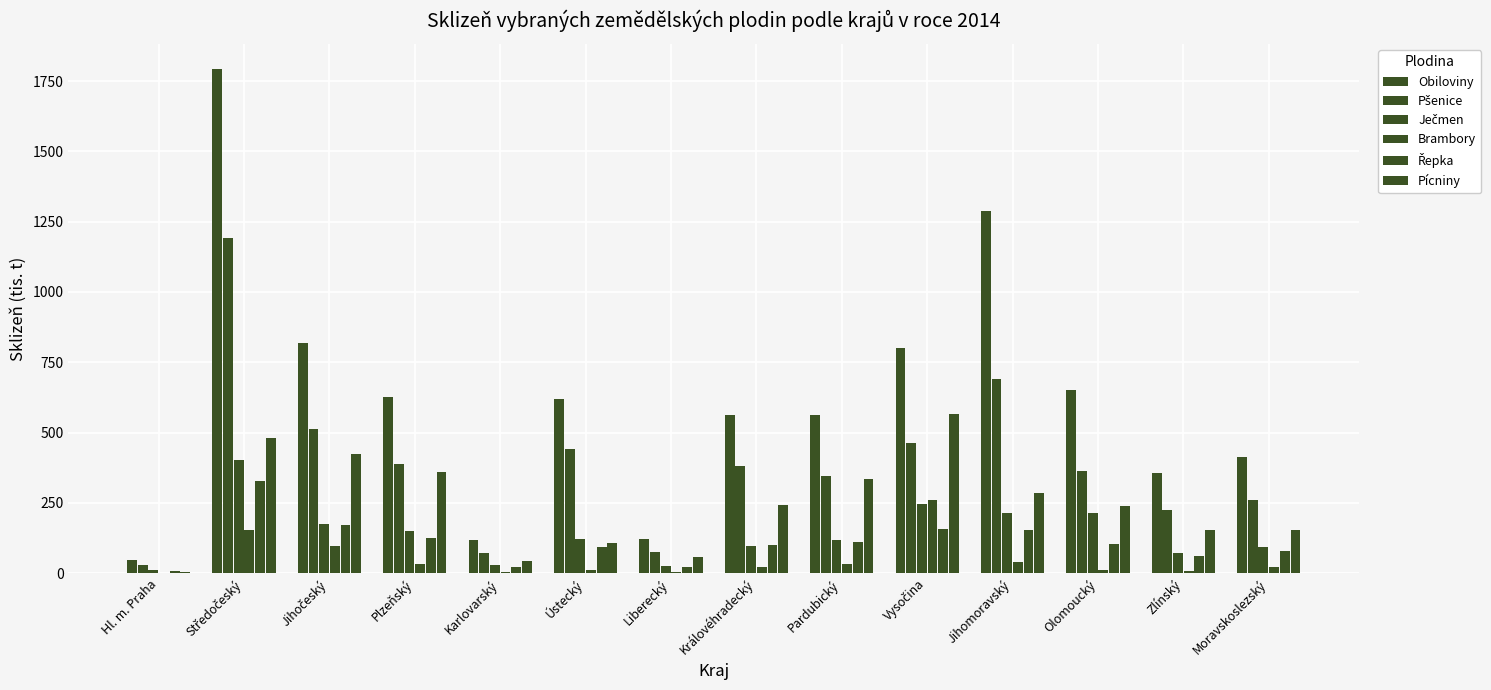

How many groups of bars are there?

14